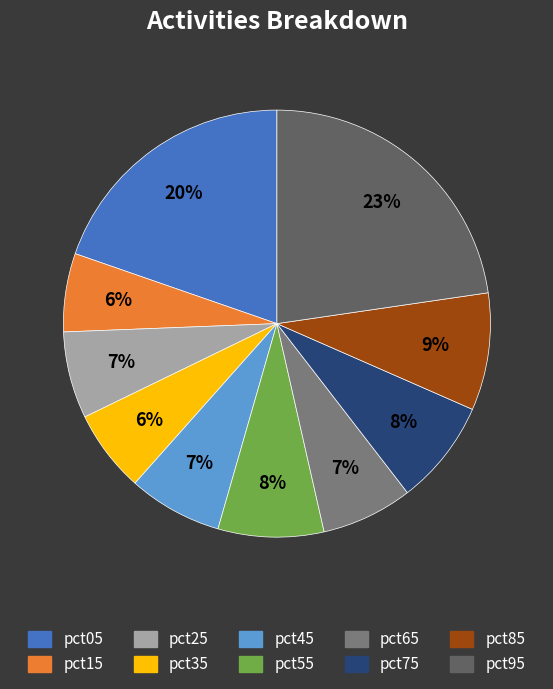

Combined, do pct75 and pct65 account for over 50%?

No